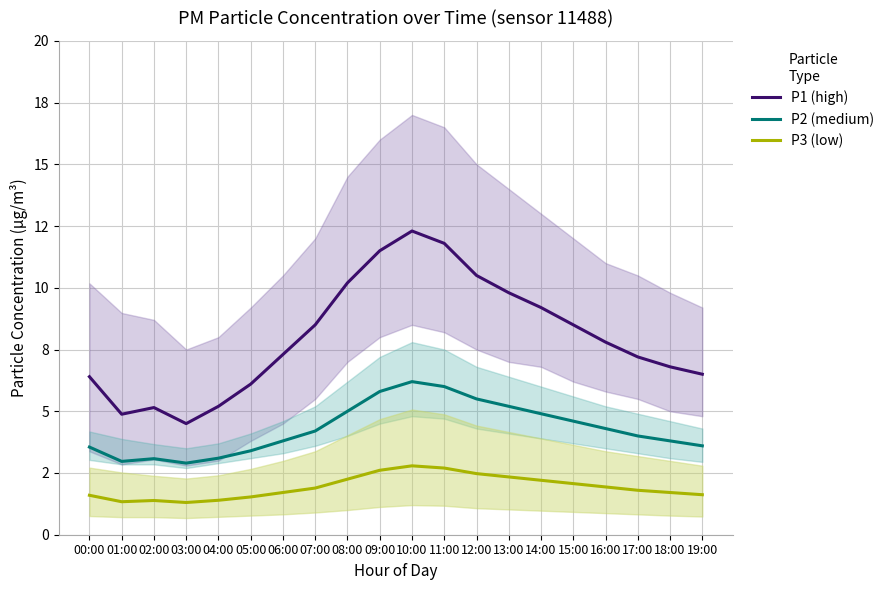

How many data points in P2 (medium) are above 4?

10